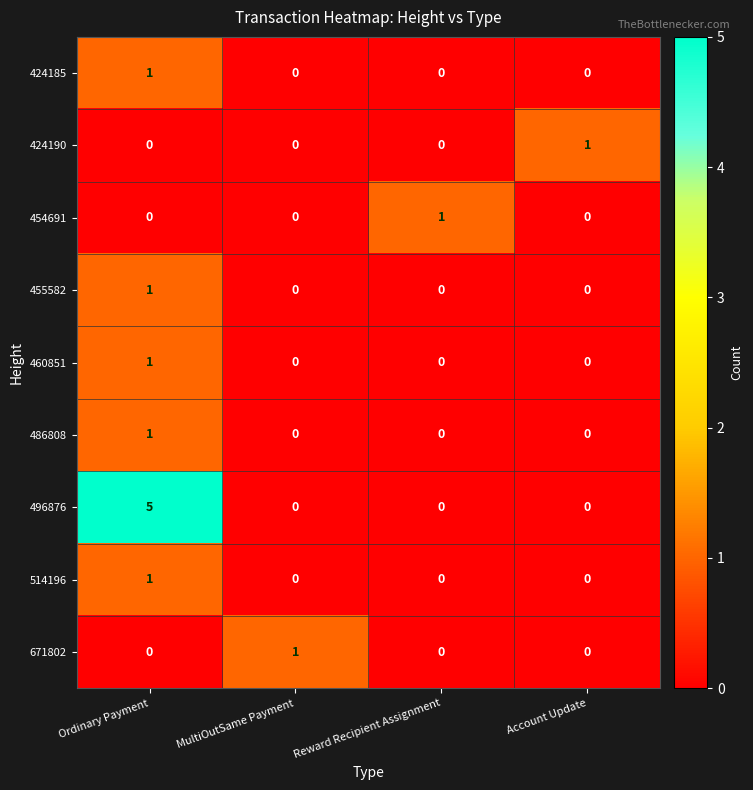

At which category is the sum across all series the highest?

Ordinary Payment